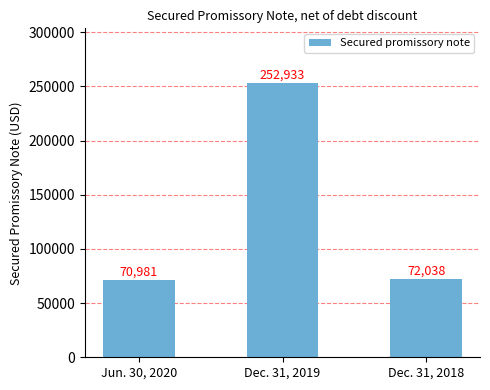

What is the difference between the values at Dec. 31, 2019 and Dec. 31, 2018?

180895